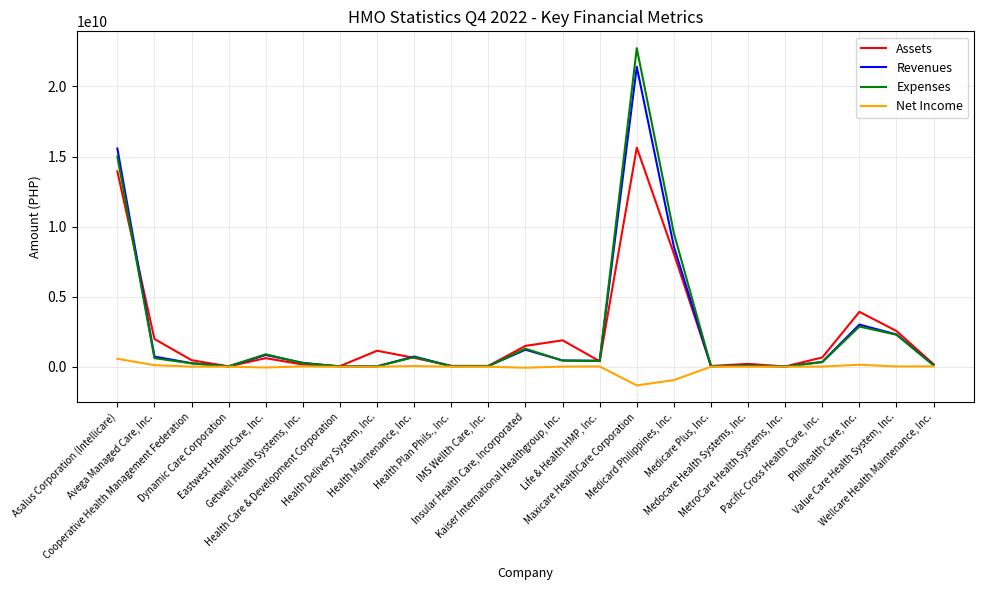

List the series in order of their peak value, lowest first.

Net Income, Assets, Revenues, Expenses